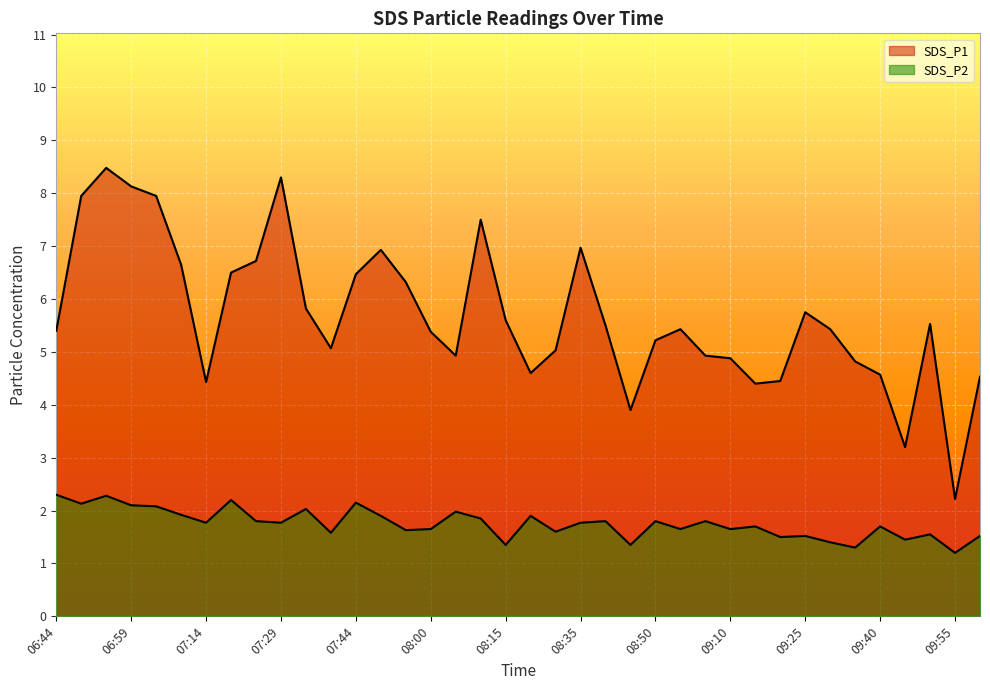

Rank the categories by SDS_P2 value from highest to lowest.

06:44, 06:54, 07:19, 07:44, 06:49, 06:59, 07:04, 07:34, 08:05, 07:09, 07:49, 08:20, 08:10, 07:24, 08:40, 08:50, 09:00, 07:14, 07:29, 08:35, 09:15, 09:40, 08:00, 08:55, 09:10, 07:55, 08:25, 07:39, 09:50, 09:25, 10:00, 09:20, 09:45, 09:30, 08:15, 08:45, 09:35, 09:55